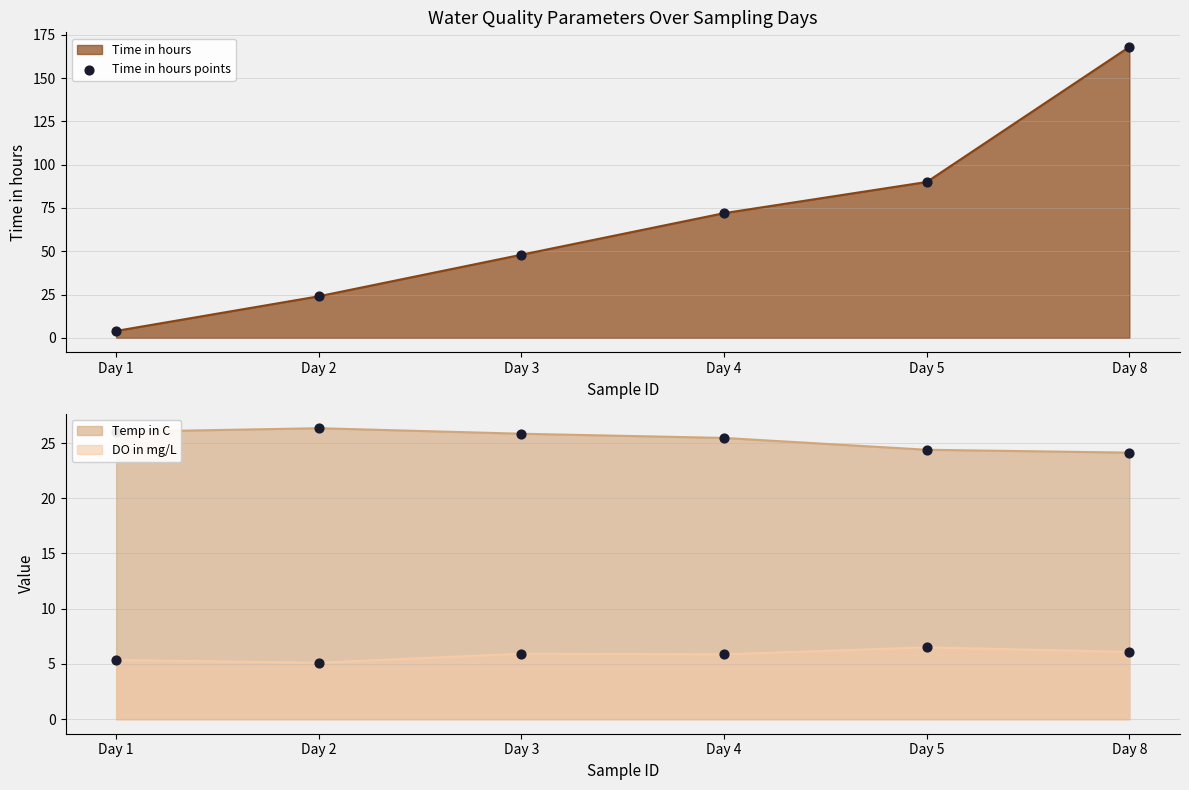

Approximately how many times larger is the value at Day 5 compared to Day 4?

1.2